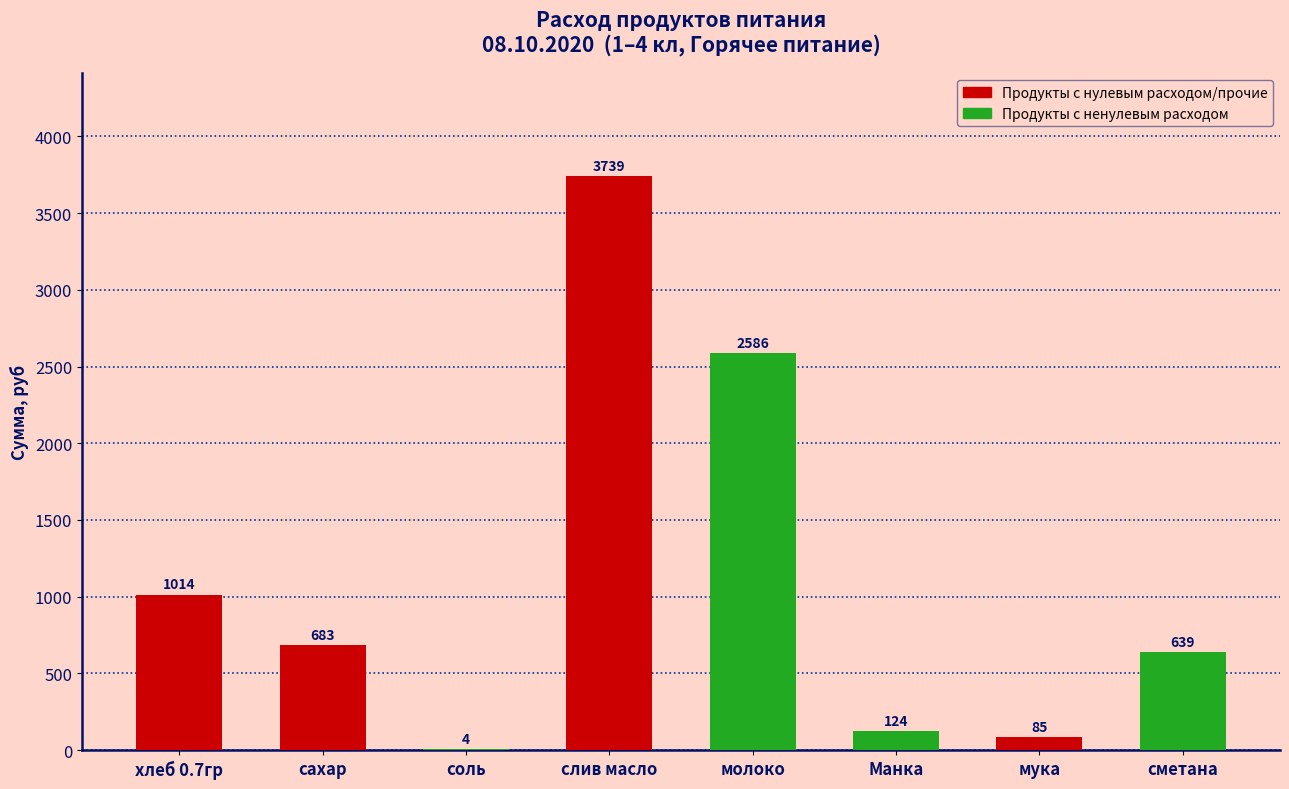

What is the difference between the values at сметана and мука?

553.8